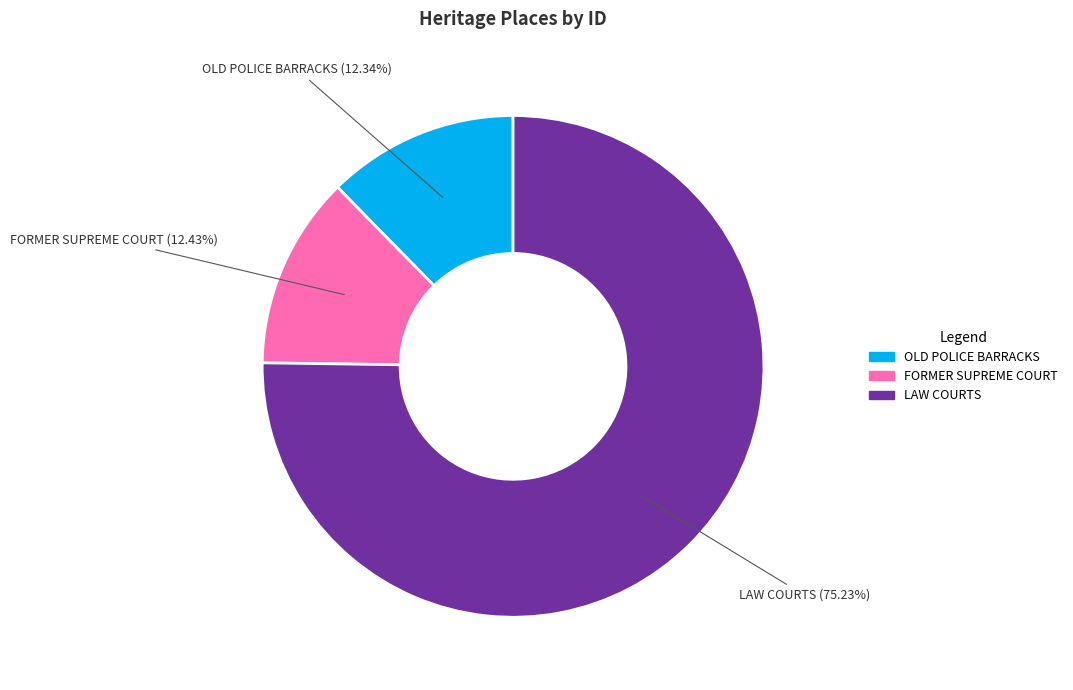

To the nearest percent, what percentage of the pie is OLD POLICE BARRACKS?

12%